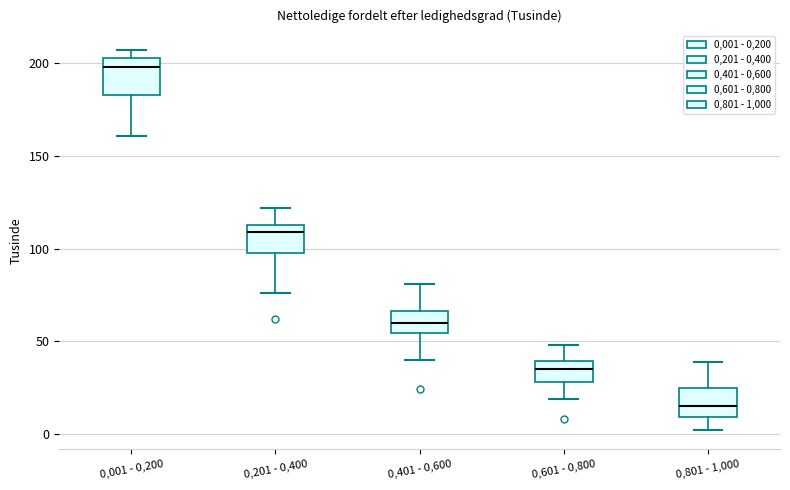

Where is the lower edge of the box for 0,401 - 0,600 on the y-axis? The values are not printed on the chart, so give them approximately, as read against the axis.

55